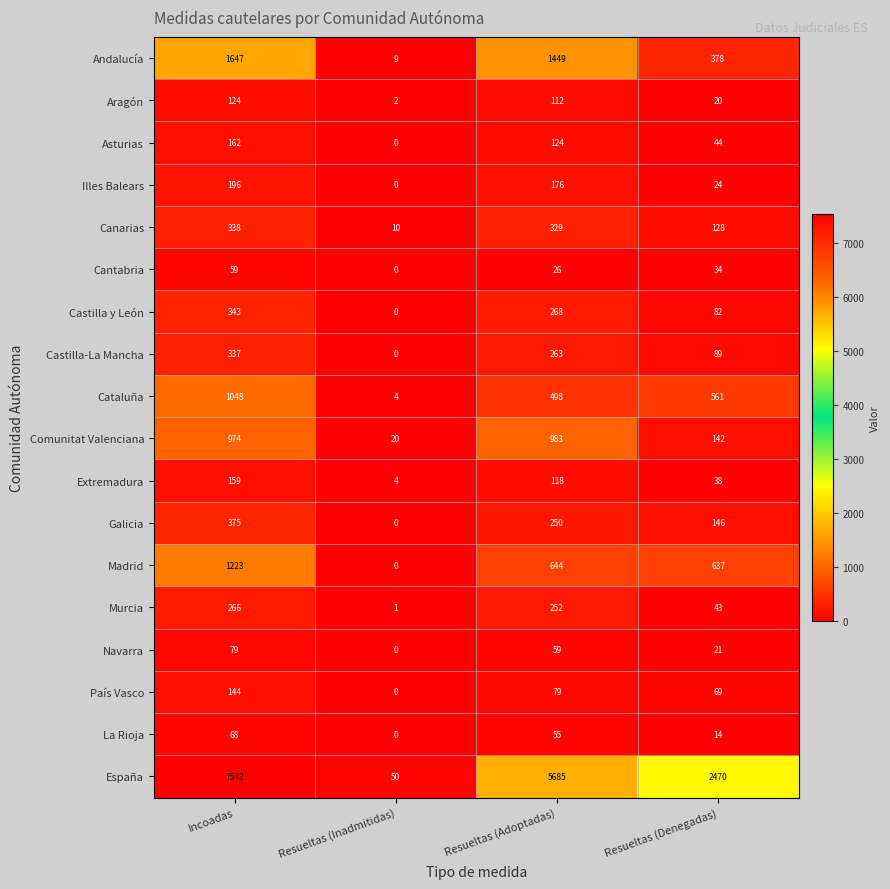

How many data points in Andalucía are less than 1449?

2